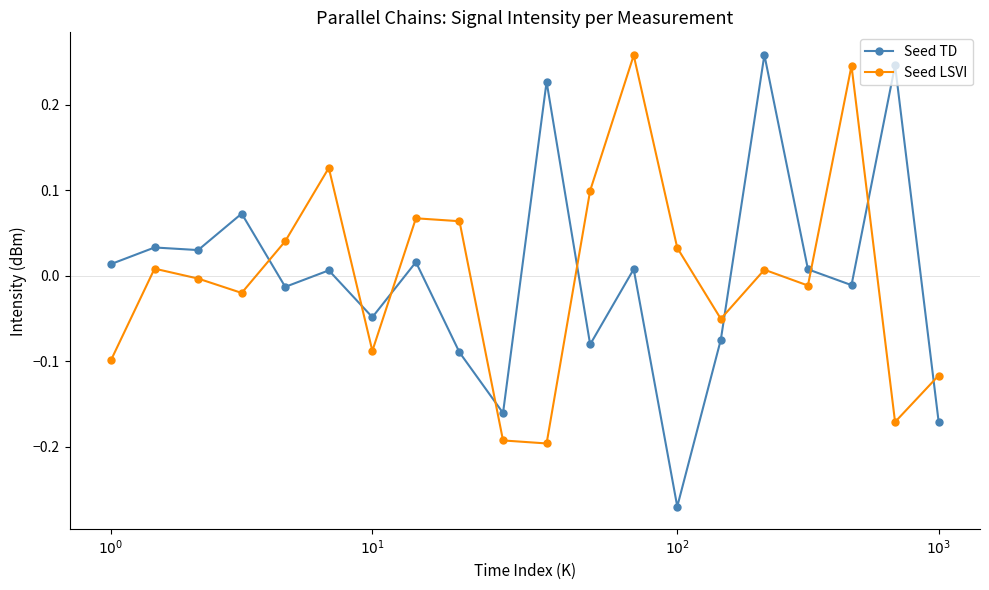

True or false: Seed LSVI and Seed TD cross at least once.

True